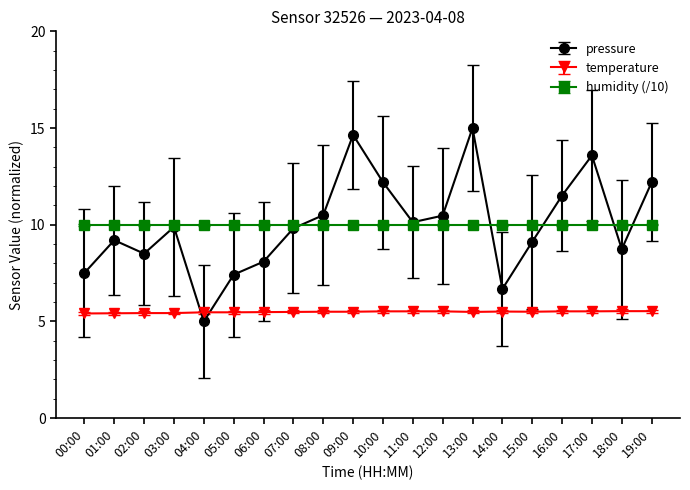

What is the average value of the pressure series?

10.0